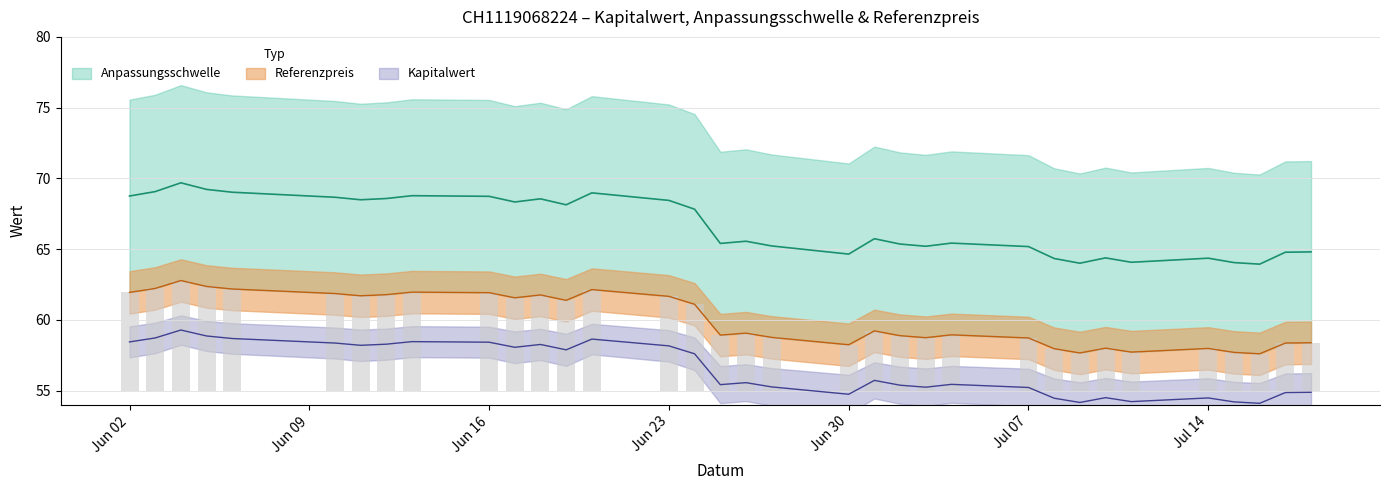

The value of Anpassungsschwelle at Jul 07 is 65.2. True or false?

True